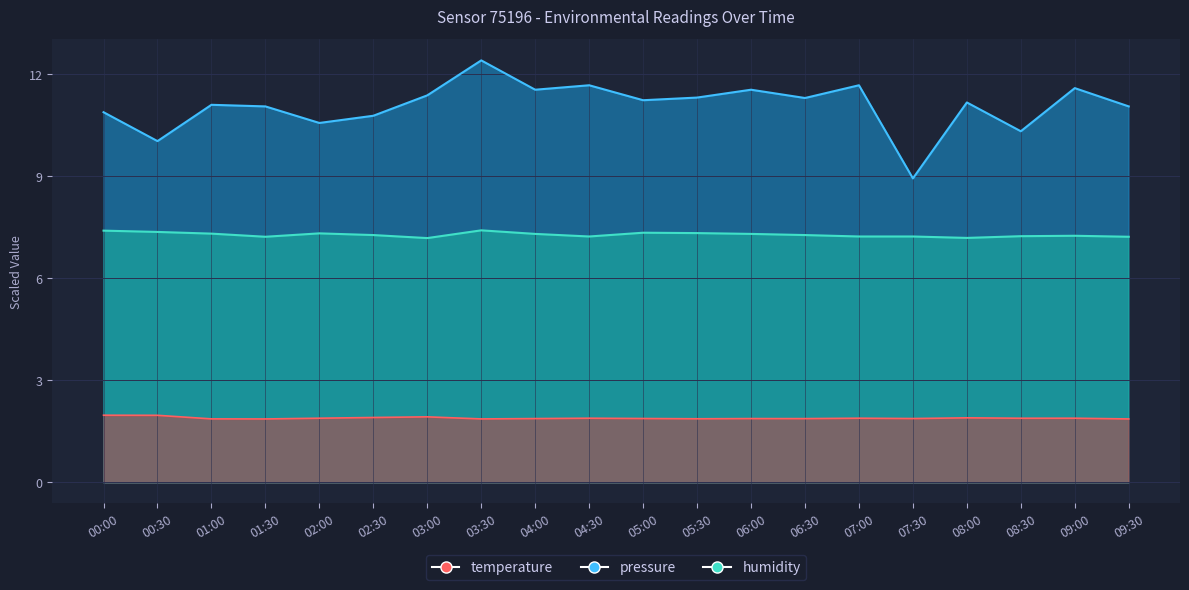

What is the value of the temperature point at the 15th from the left?

1.9